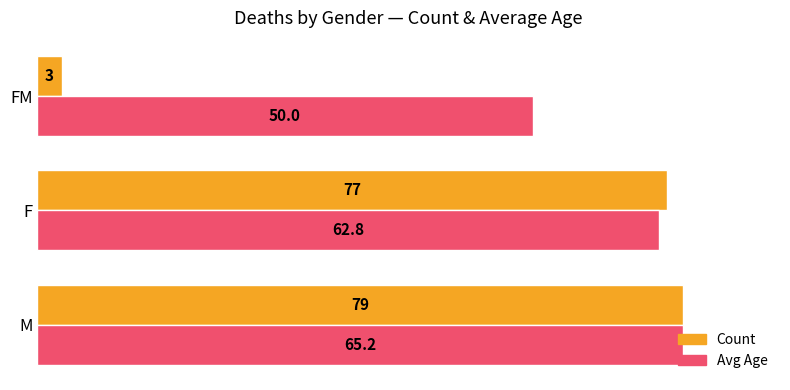

Rank the series by their average value, from lowest to highest.

Count, Avg Age